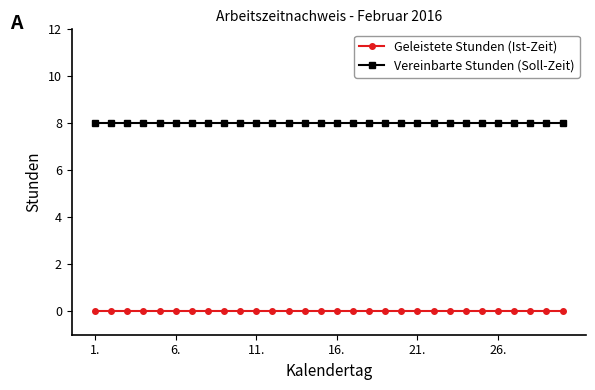

What is the maximum value shown in the chart?

8